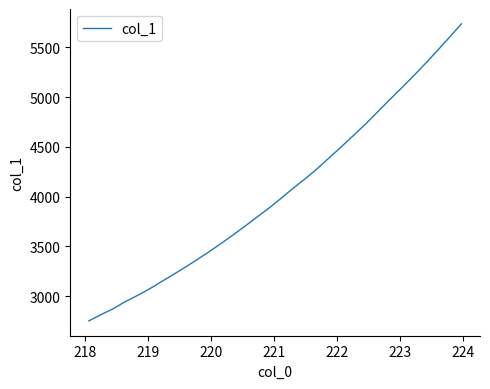

What is the average value?

4046.2